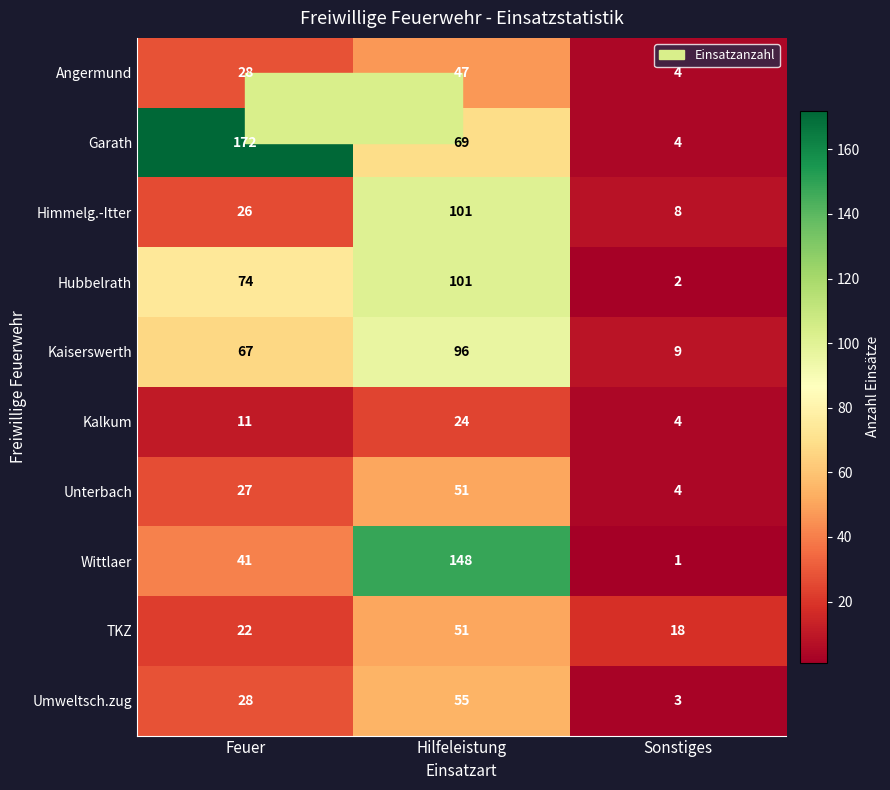

Which series has the widest spread of values?

Garath